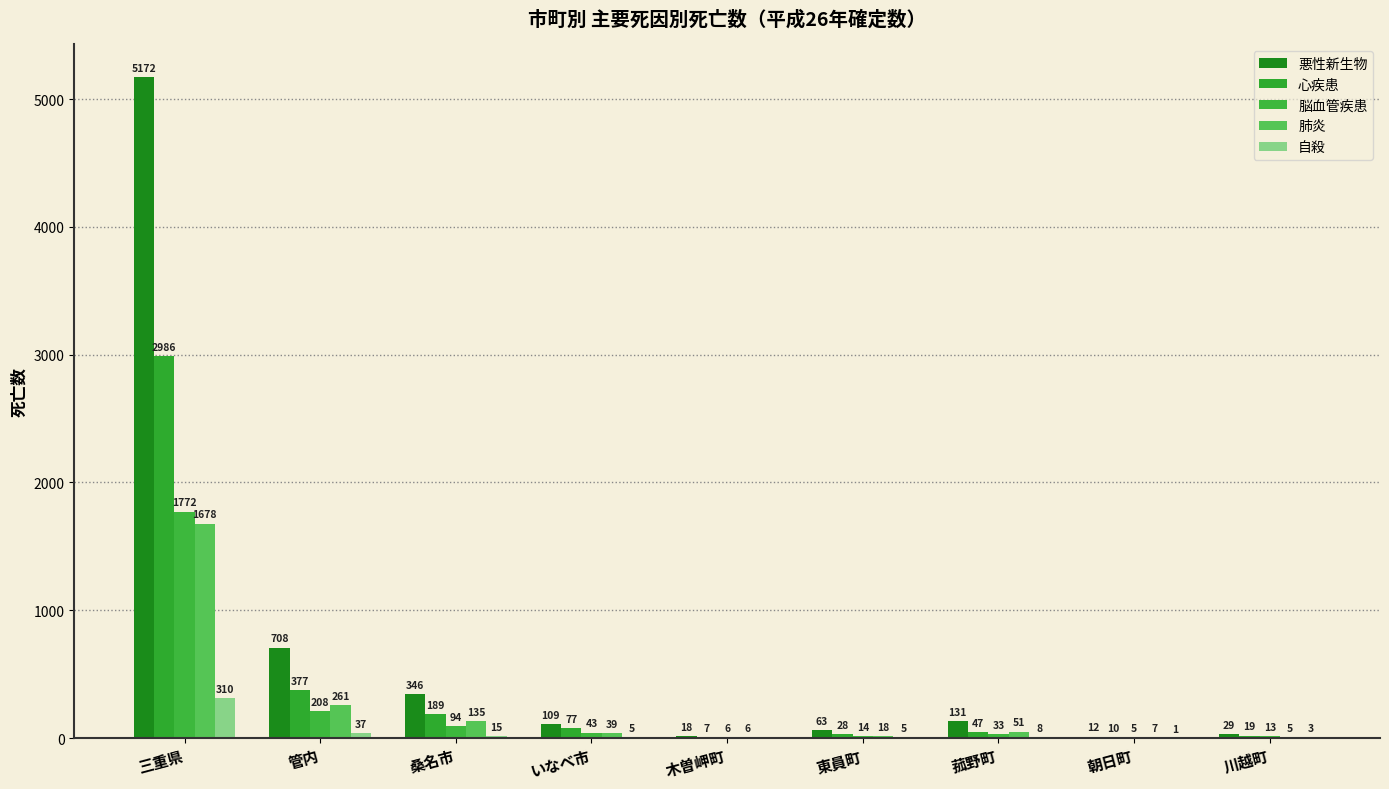

What is the highest value of the 心疾患 series?

2986